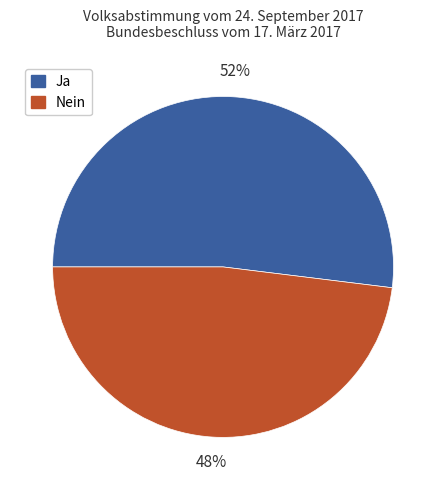

Combined, do Ja and Nein account for over 50%?

Yes